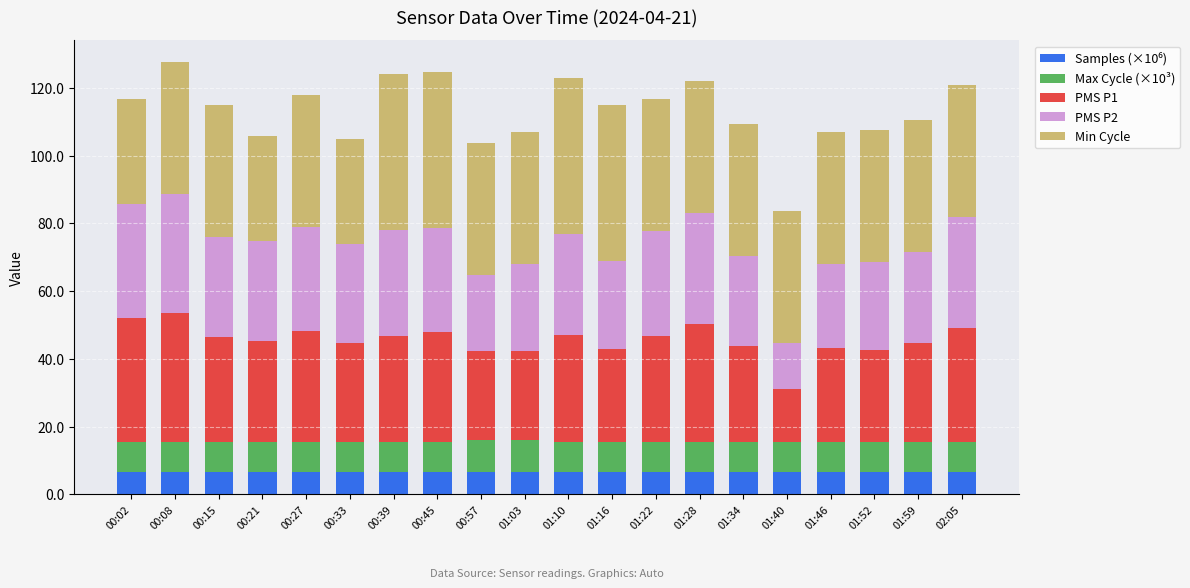

What is the total value across all series at 00:57?

103.8